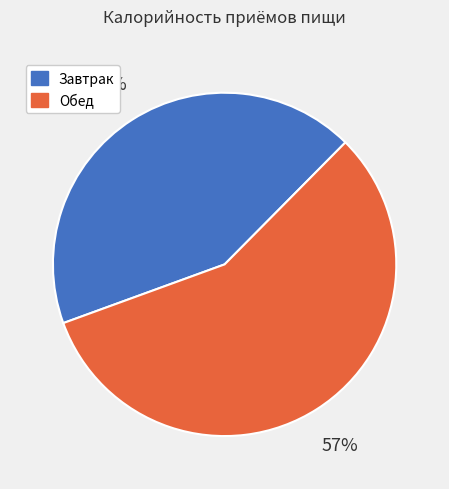

To the nearest percent, what is the difference between the largest and smallest slice percentages?

14%